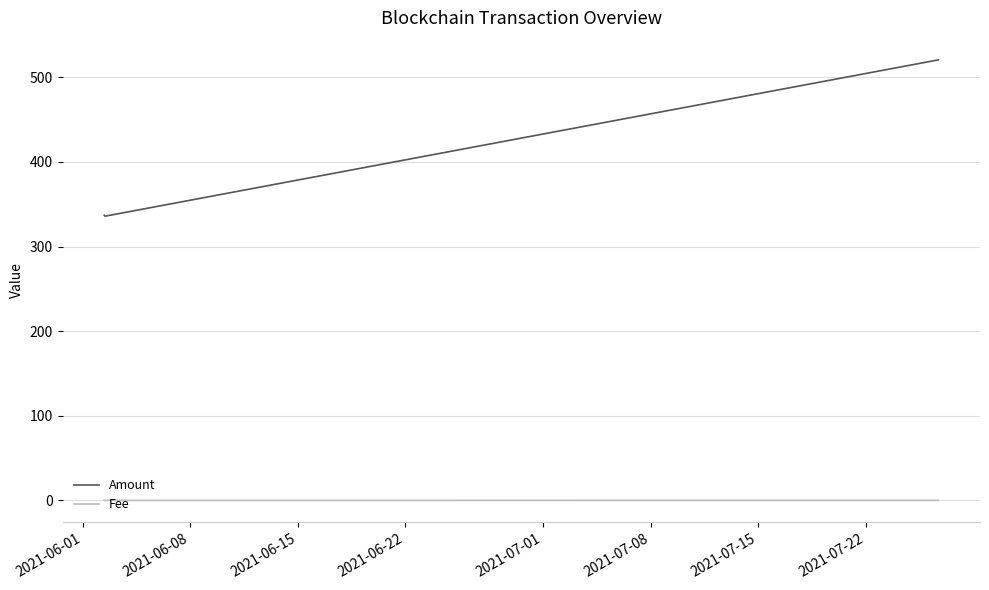

List the series in order of their peak value, highest first.

Amount, Fee